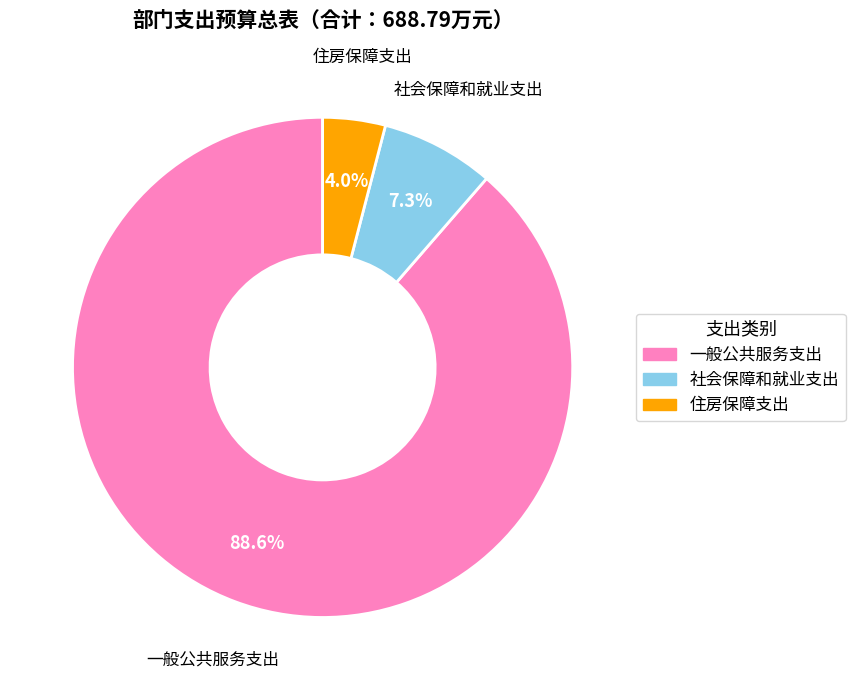

What is the smallest slice in the pie chart?

住房保障支出